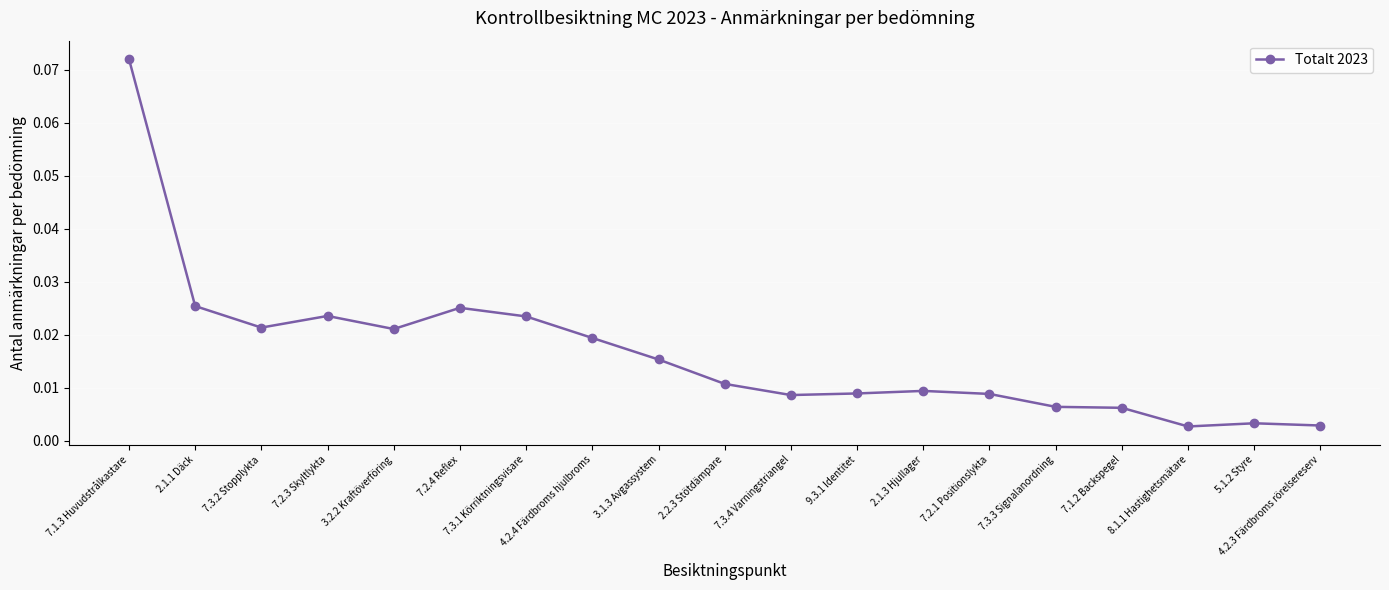

Is this an area chart (filled region under the line)?

No